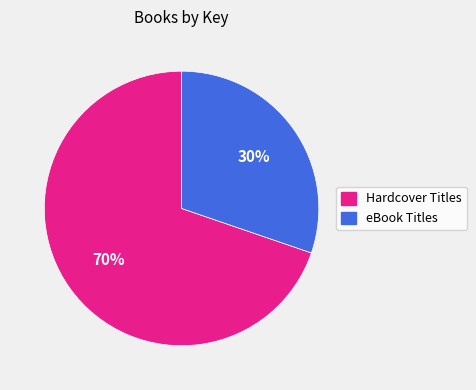

To the nearest percent, what portion does eBook Titles represent?

30%